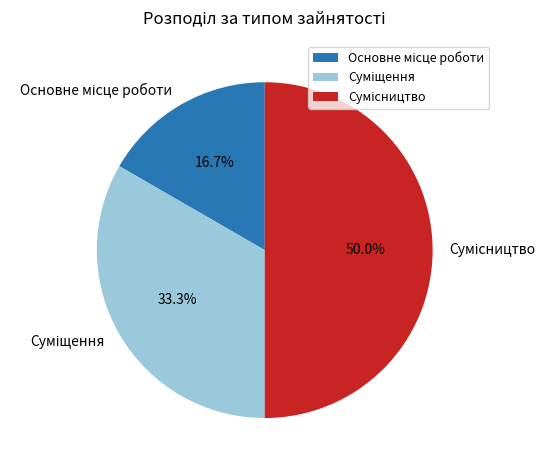

To the nearest percent, what is the difference between the Сумісництво and Суміщення slice percentages?

17%